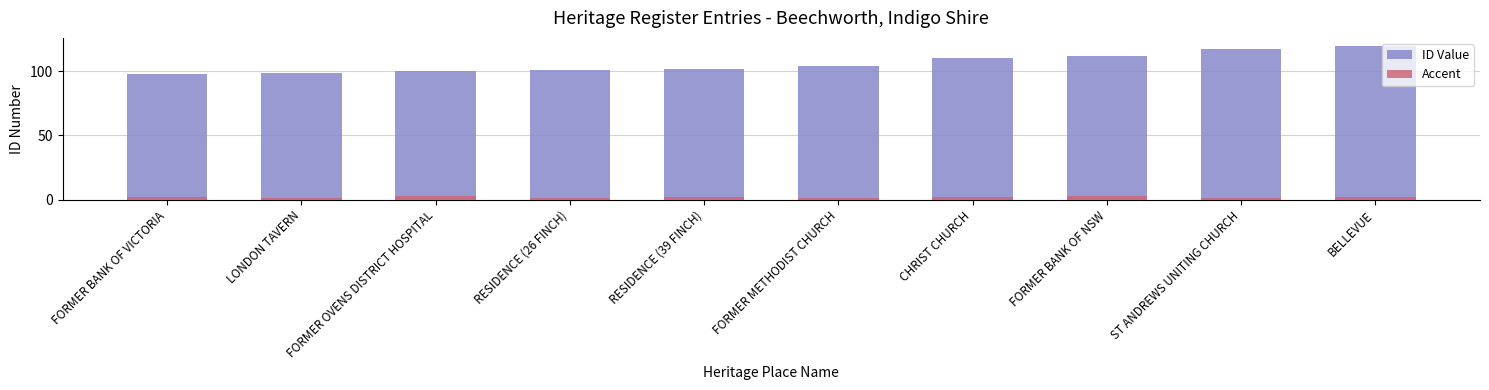

At which category does the chart reach its peak across all series?

BELLEVUE